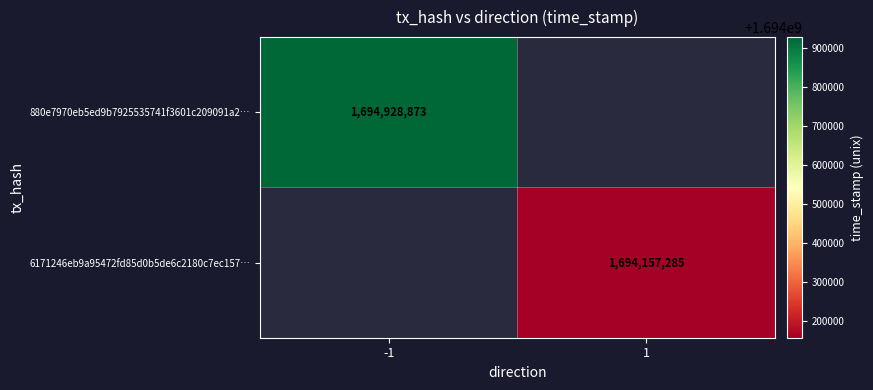

The value of 880e7970eb5ed9b7925535741f3601c209091a2… at -1 is 1152938018. True or false?

False